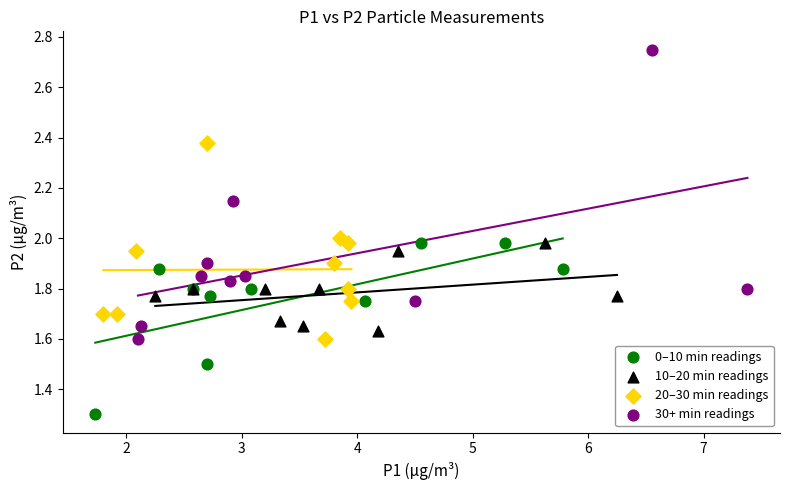

Which series has the largest Y range (max minus min)?

30+ min readings